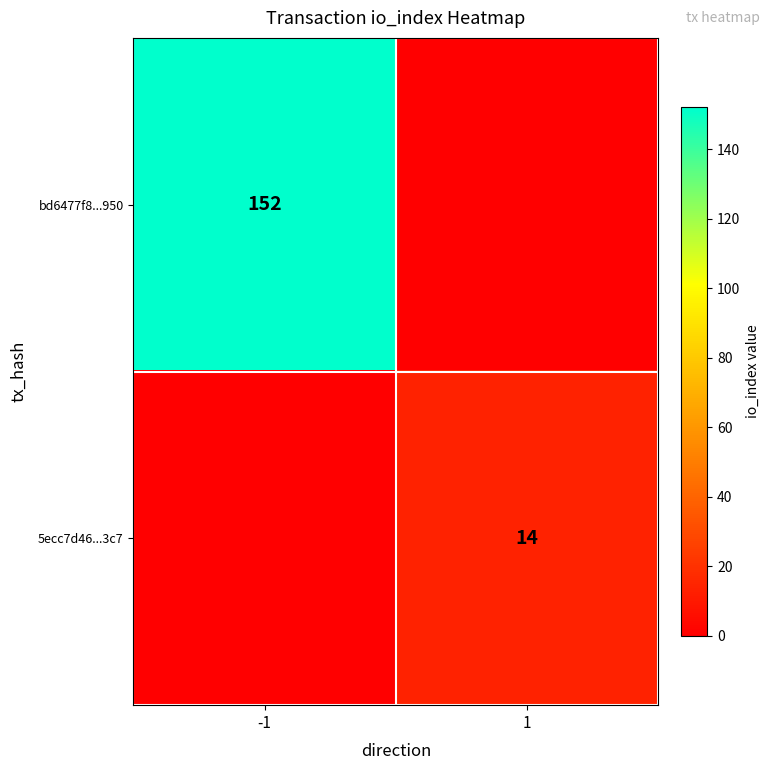

Is the value of 5ecc7d46...3c7 at 1 greater than the value of bd6477f8...950 at -1?

No